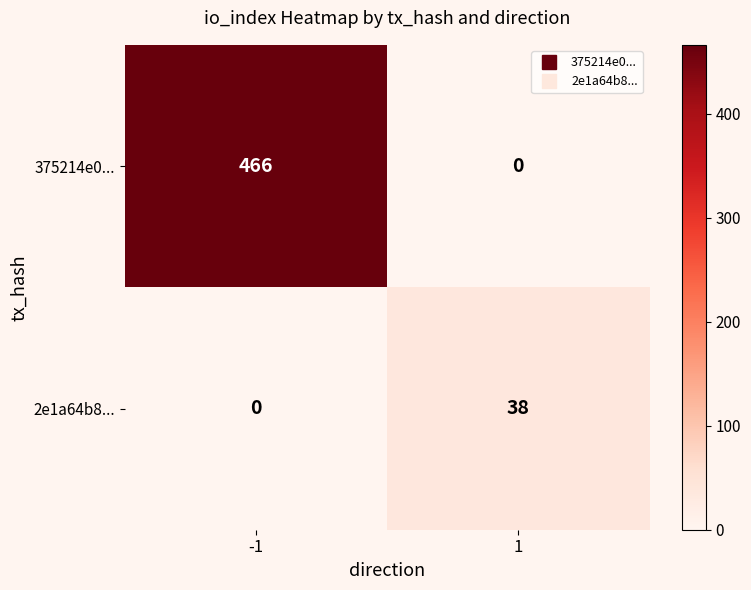

Rank the series by their maximum value, from lowest to highest.

2e1a64b8..., 375214e0...